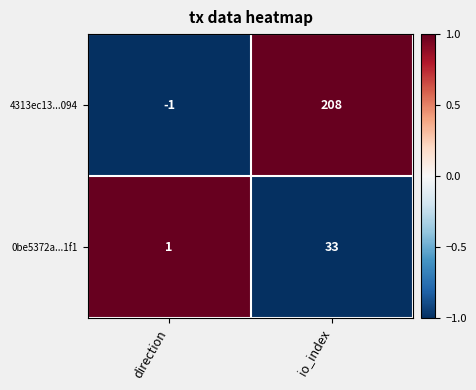

Which series has the largest range (max minus min)?

4313ec13...094